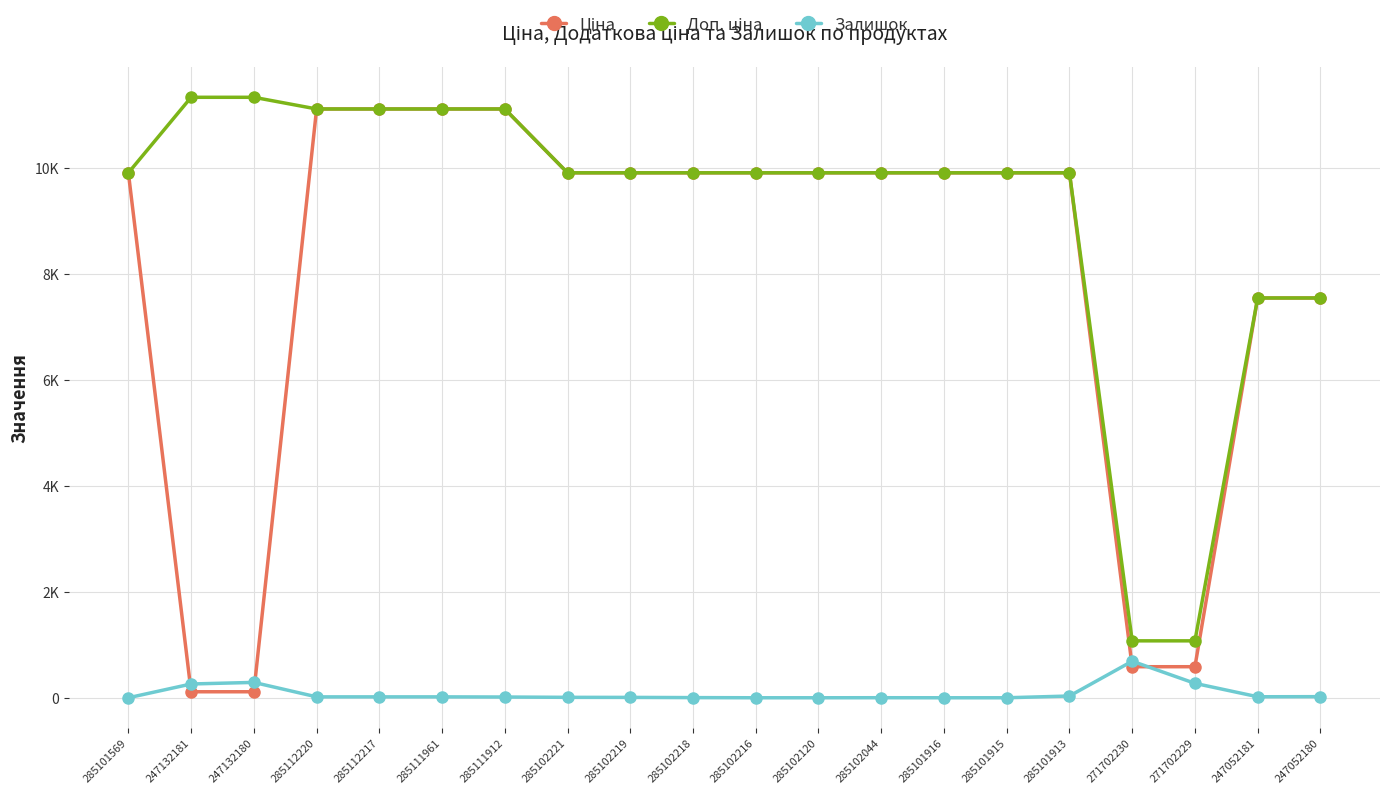

At which category is the sum across all series the highest?

285112220